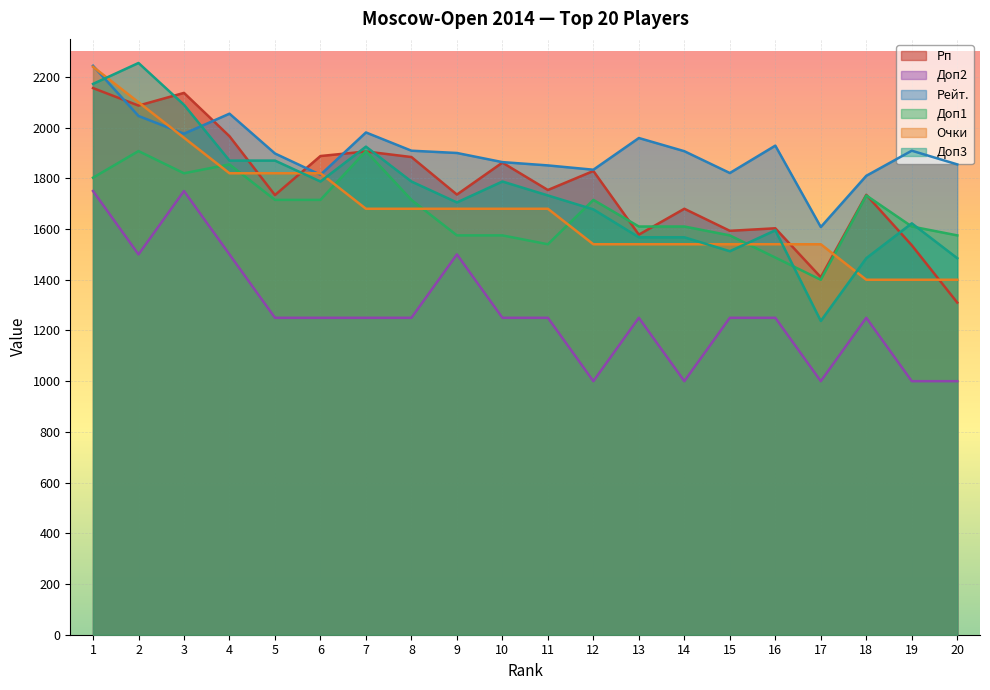

Does the chart display data point markers on the line(s)?

No